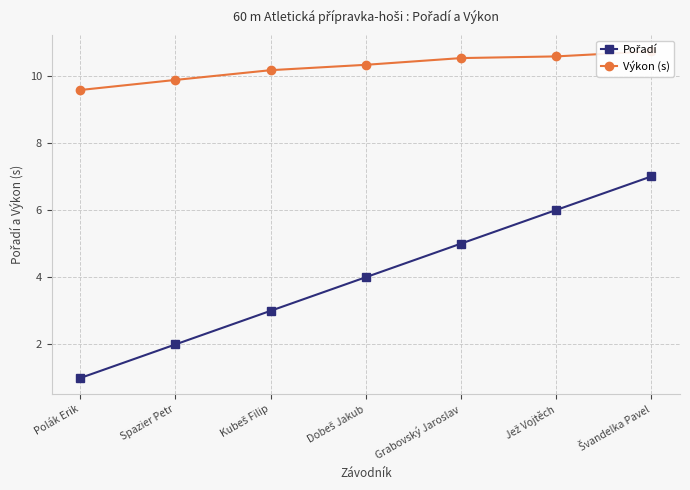

Reading left to right, what are all the values shown in this chart?

Pořadí: 1.0	2.0	3.0	4.0	5.0	6.0	7.0
Výkon (s): 9.6	9.9	10.2	10.3	10.5	10.6	10.7